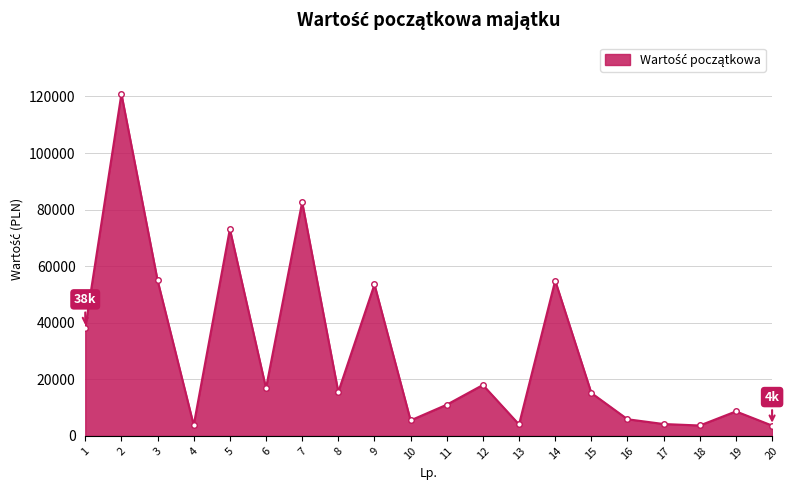

What is the average value?

29712.9